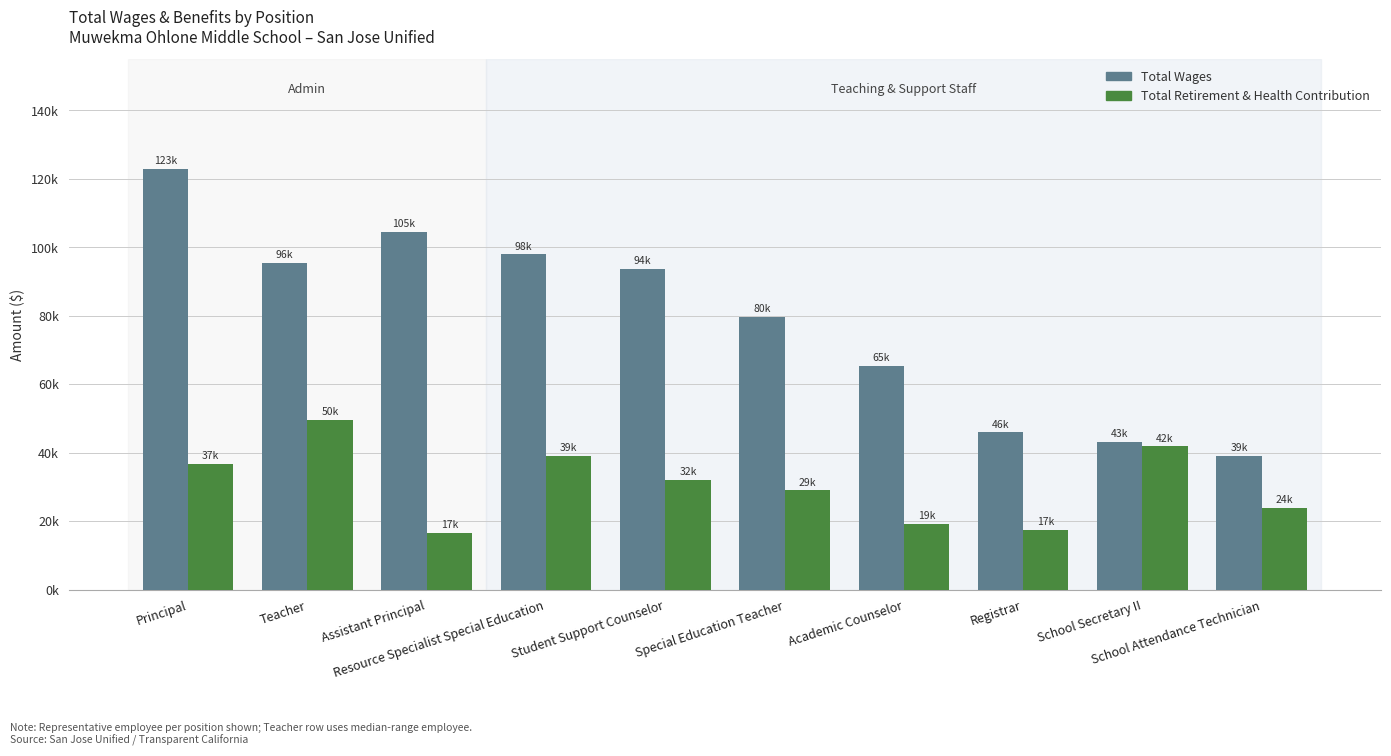

Are the bars grouped side by side (vs. stacked)?

Yes